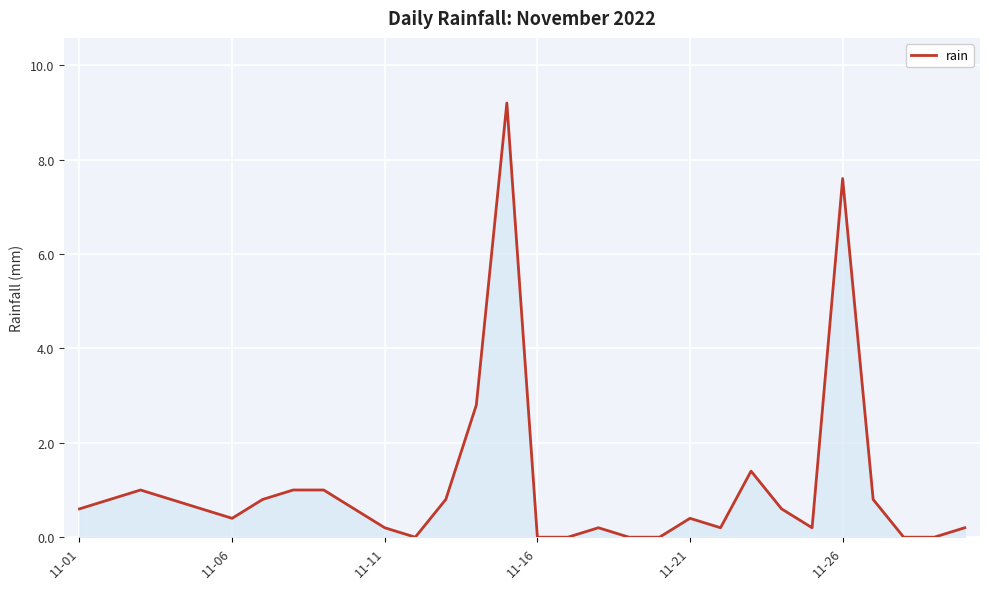

What is the difference between the maximum and minimum values?

9.2